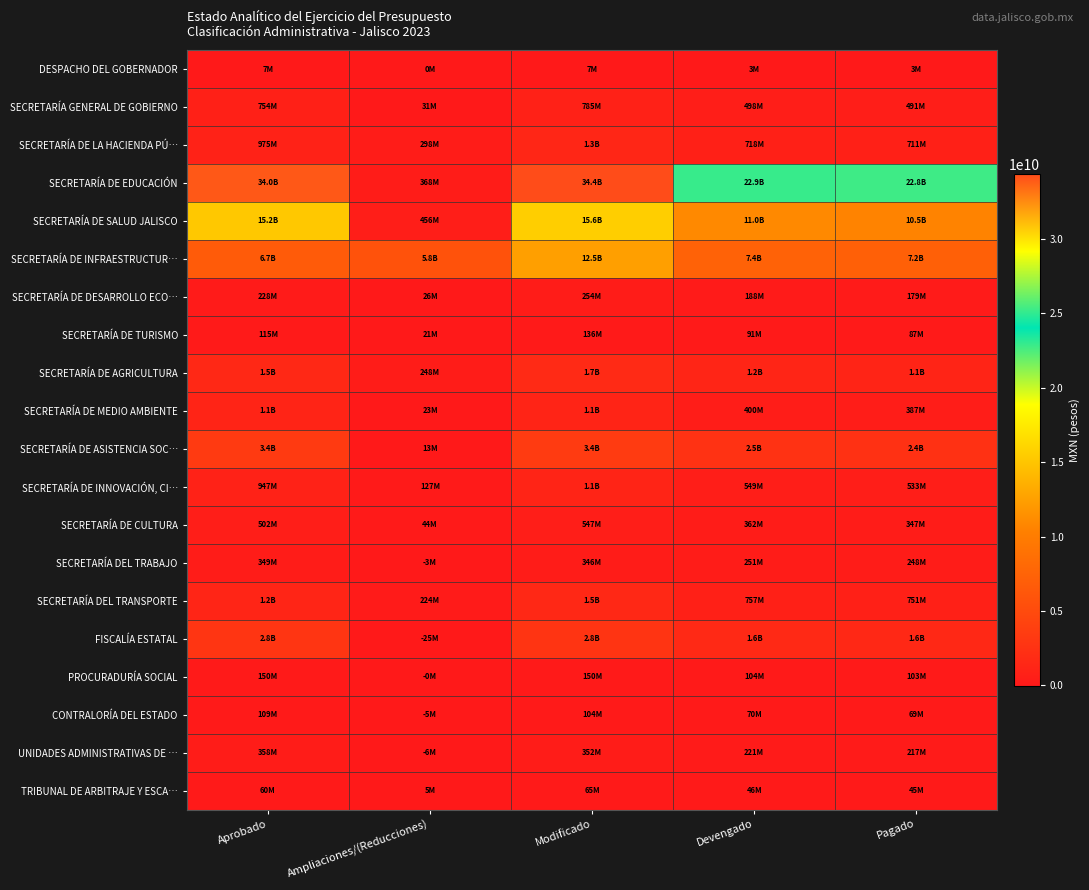

Which series has the largest range (max minus min)?

SECRETARÍA DE EDUCACIÓN